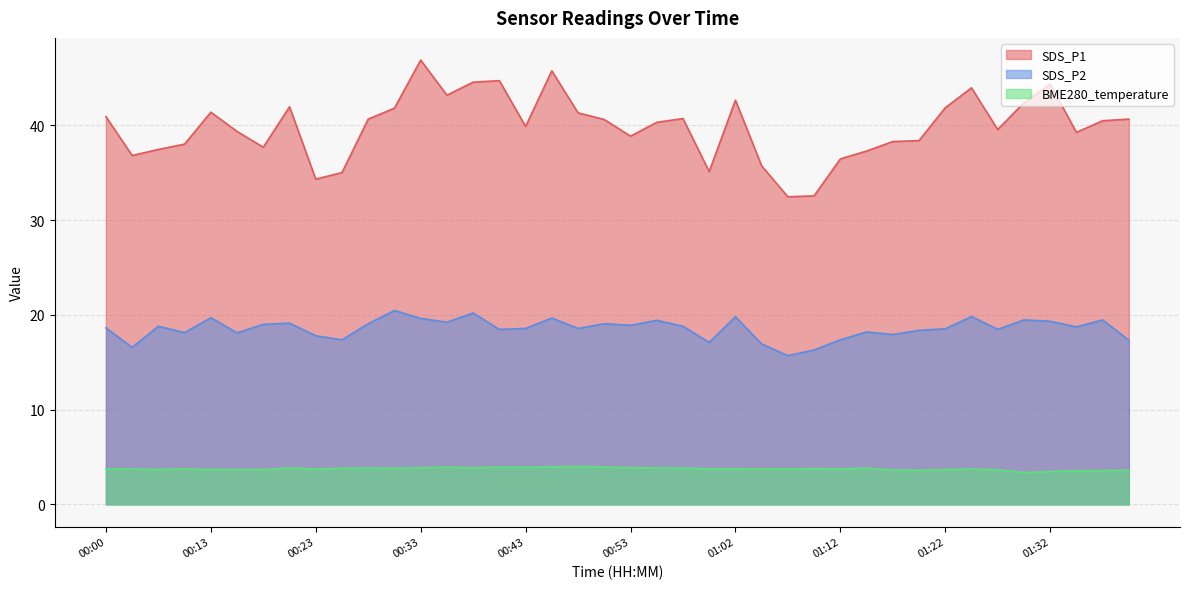

List the series in order of their peak value, highest first.

SDS_P1, SDS_P2, BME280_temperature